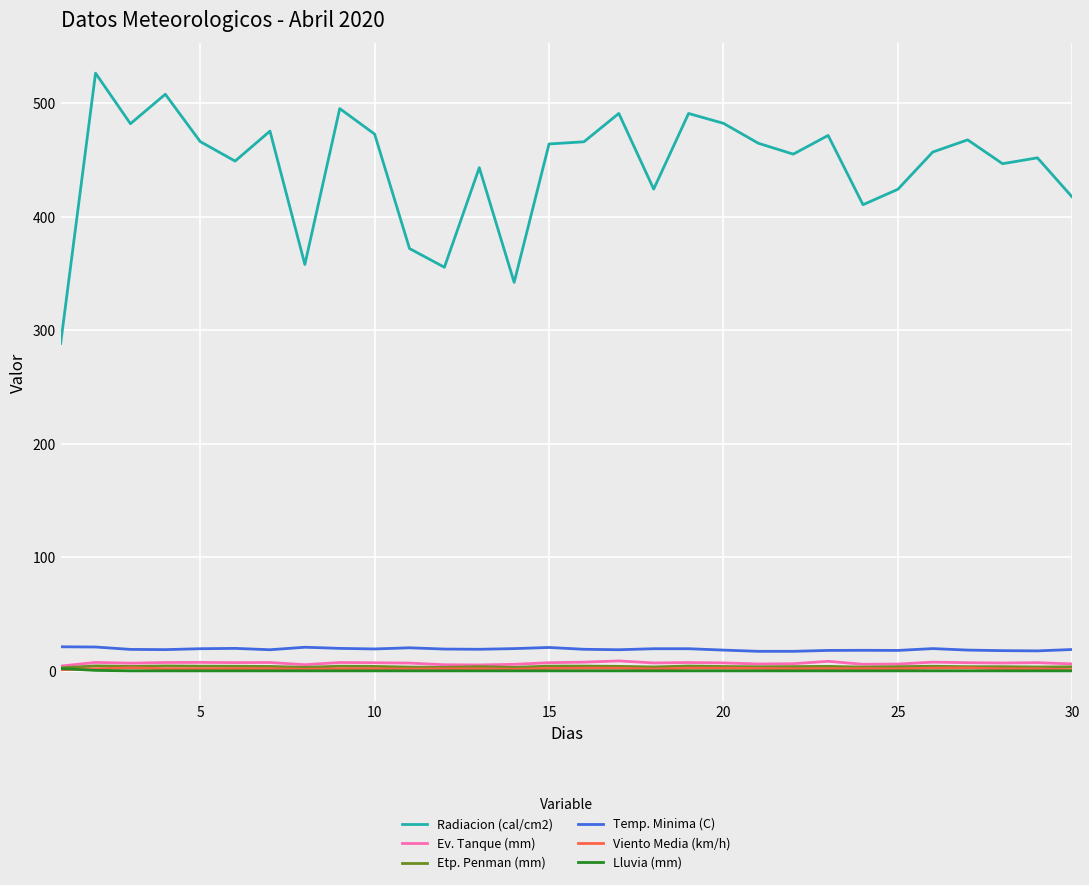

Which series has the widest spread of values?

Radiacion (cal/cm2)